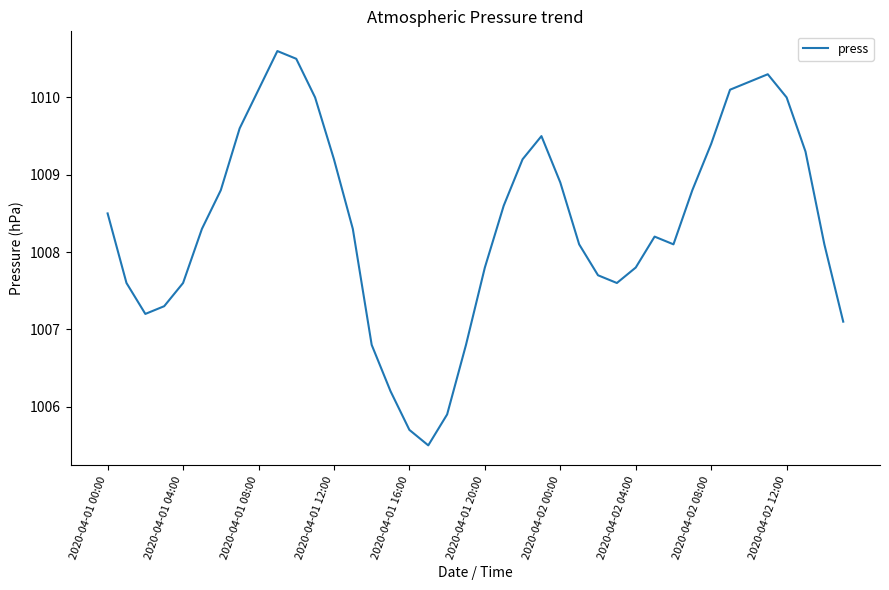

What is the minimum value shown in the chart?

1005.5